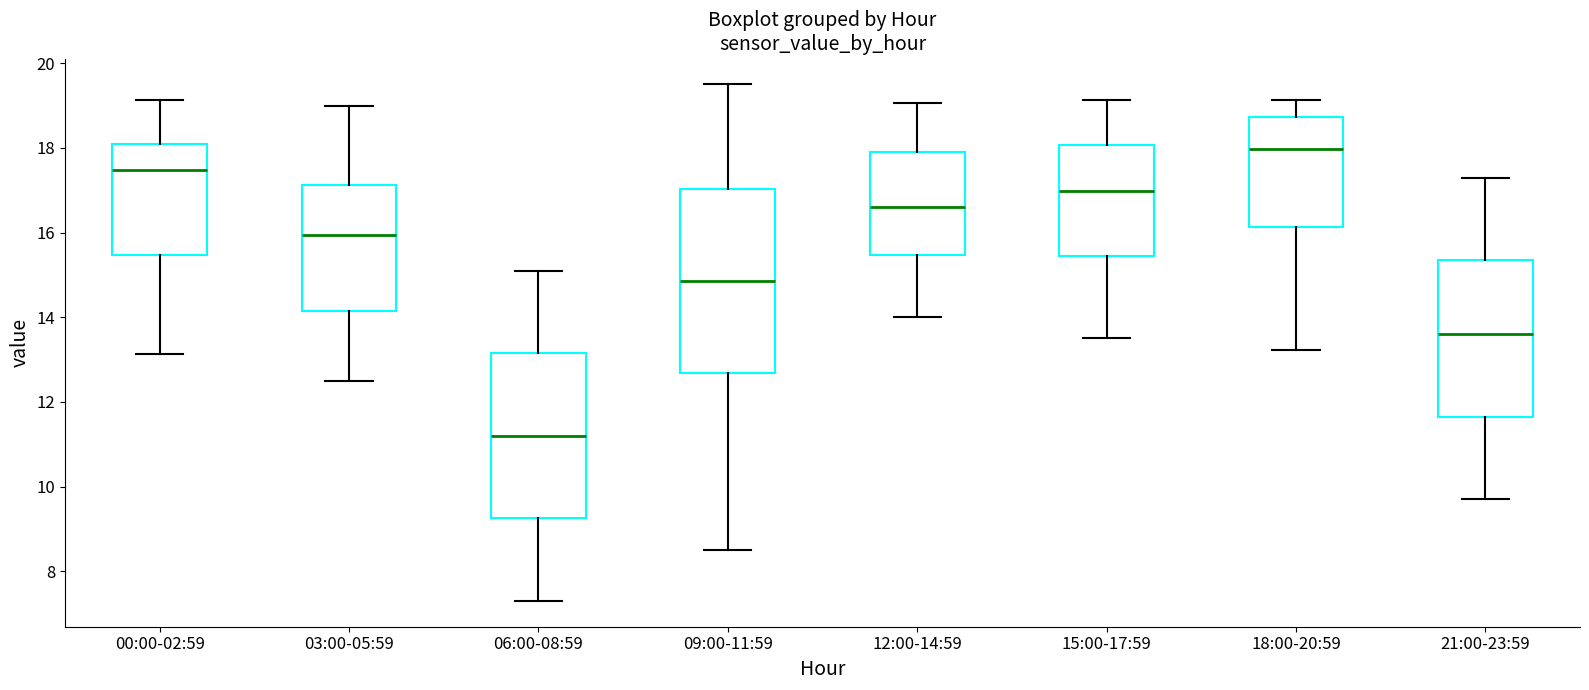

Comparing the boxes themselves (not the whiskers), which one is the tallest?

09:00-11:59